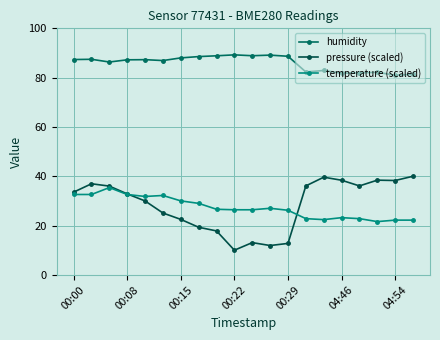

True or false: humidity and pressure (scaled) cross at least once.

False